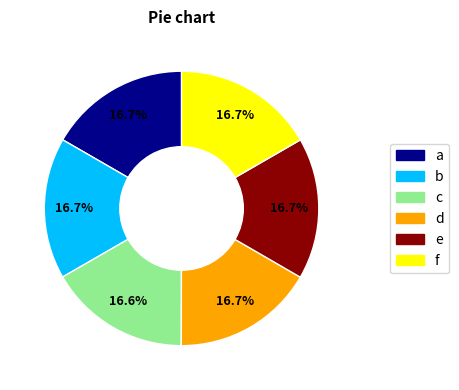

To the nearest percent, what is the average slice percentage?

17%